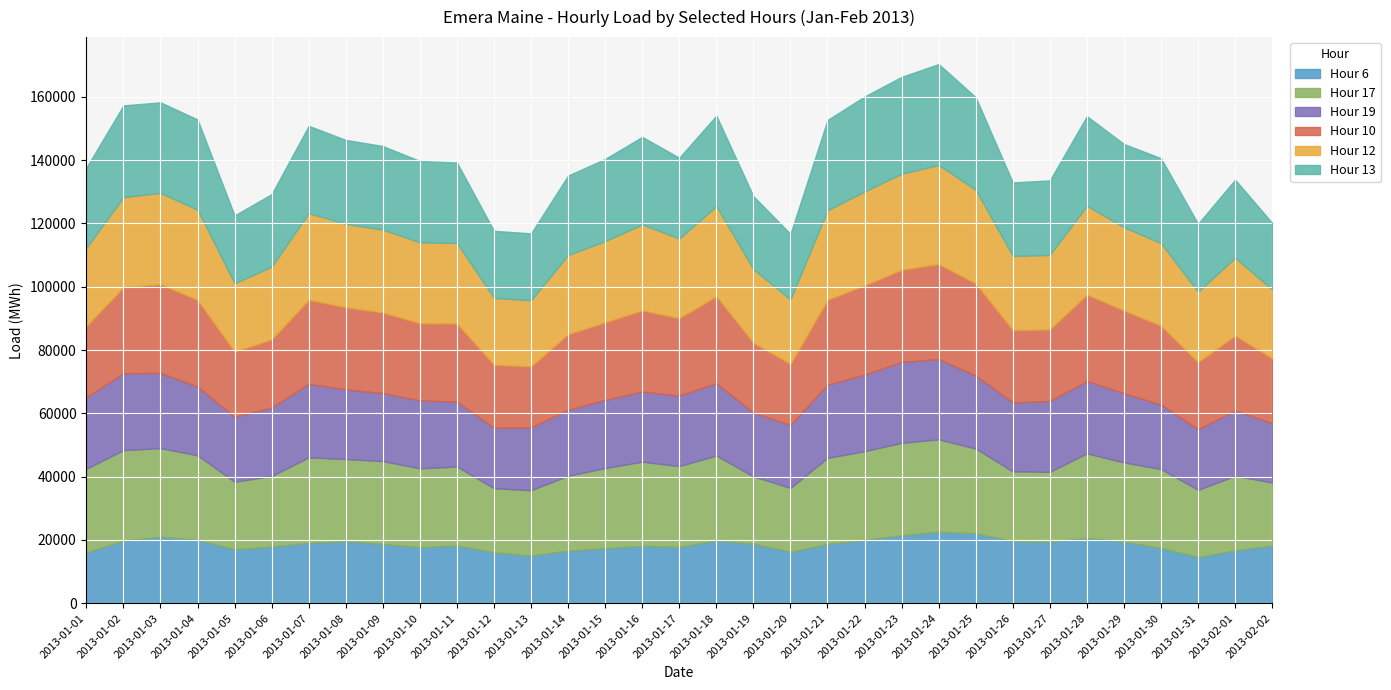

What is the sum of all Hour 10 values?

813400